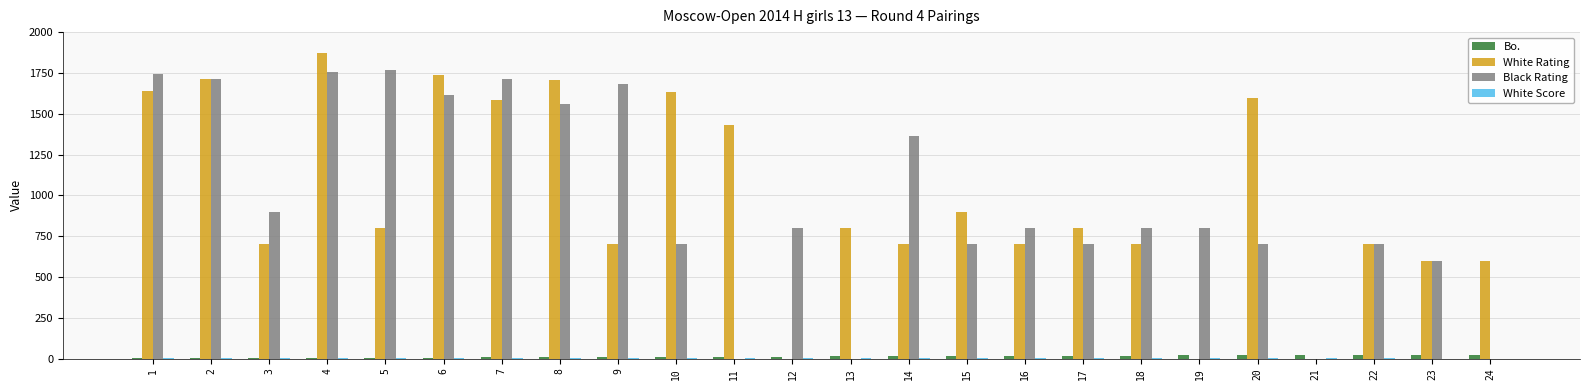

What is the sum of all White Rating values?

23611.0